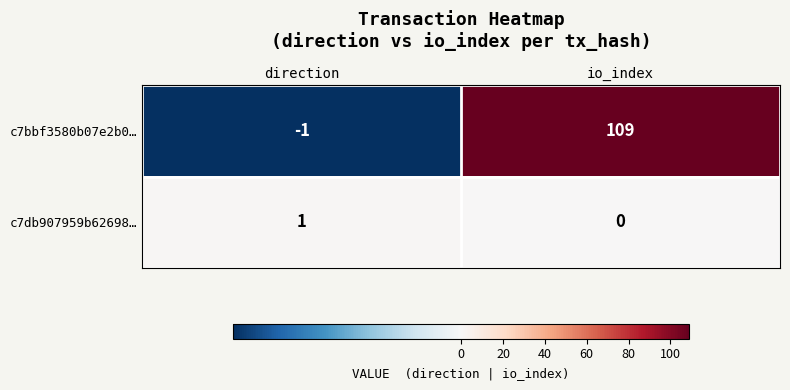

What is the average value of the c7bbf3580b07e2b0… series?

54